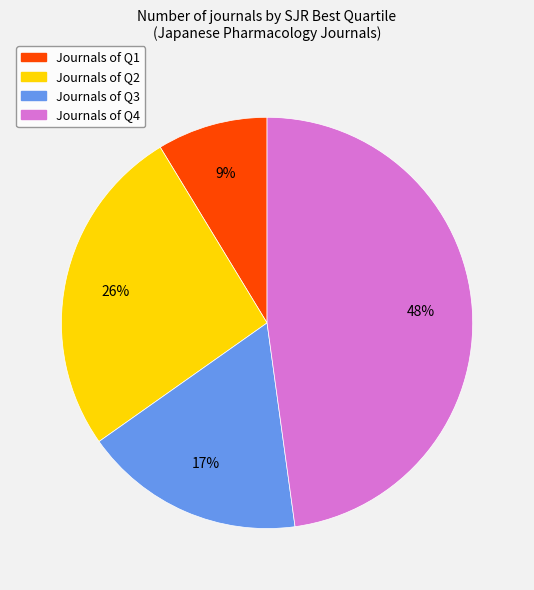

Does any single category account for the majority?

No